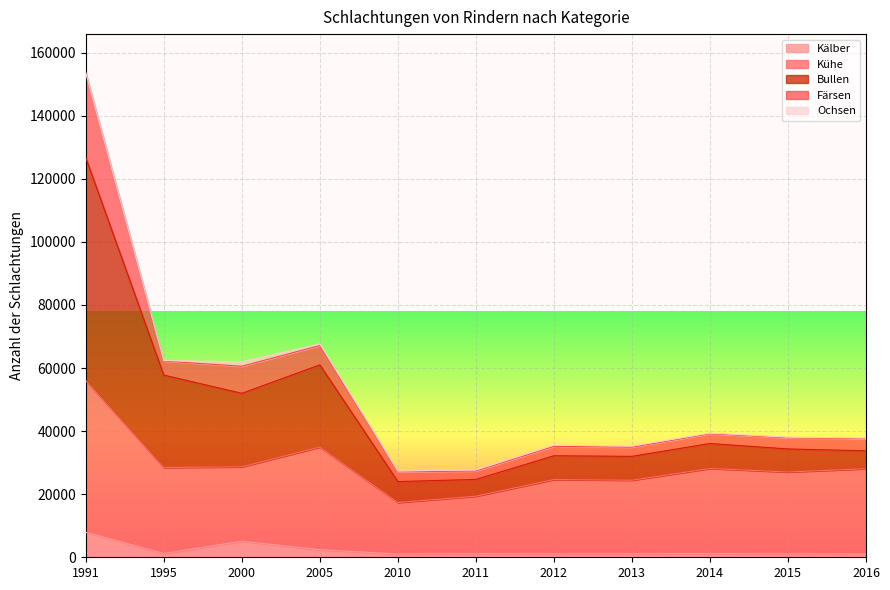

What is the highest value of the Kälber series?

7923